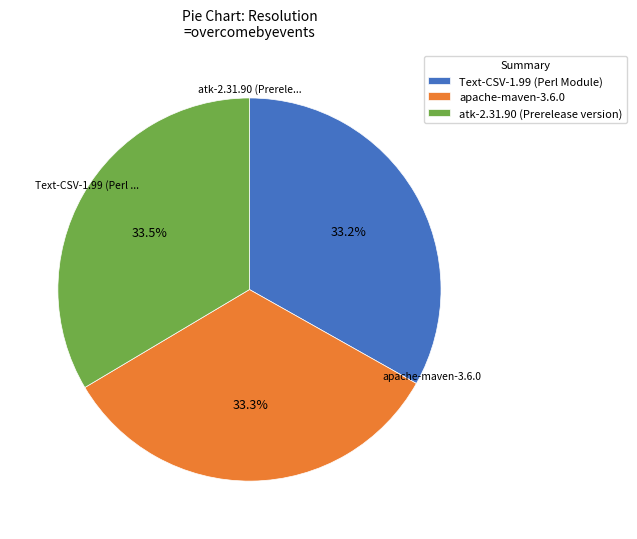

Do apache-maven-3.6.0 and atk-2.31.90 (Prerelease version) together represent more than half of the pie?

Yes